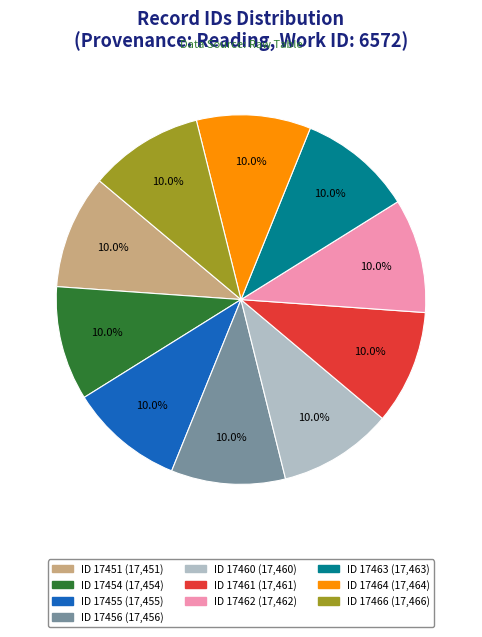

Is there any slice that represents more than half of the pie?

No